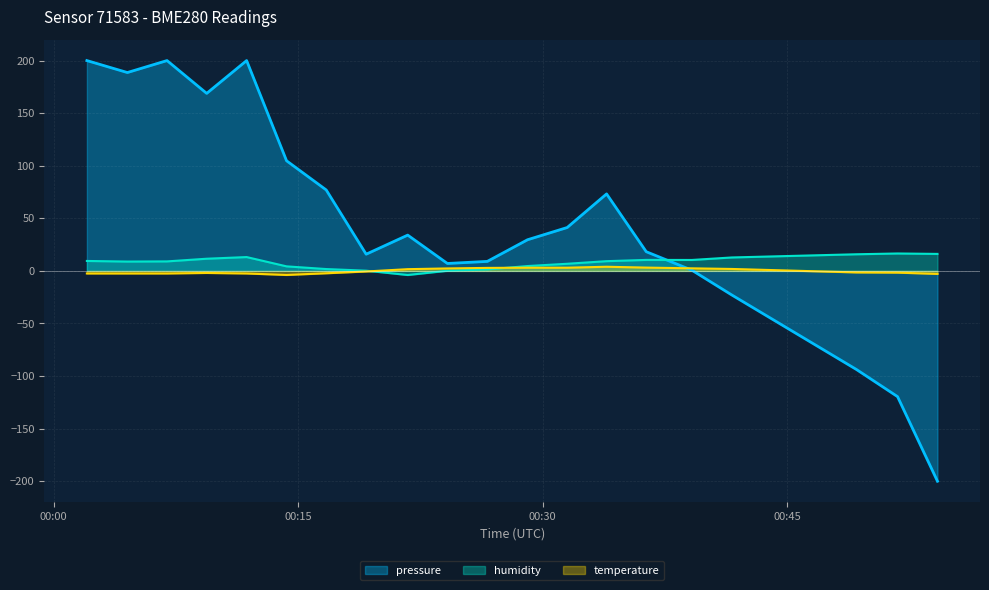

What is the maximum value shown in the chart?

200.0